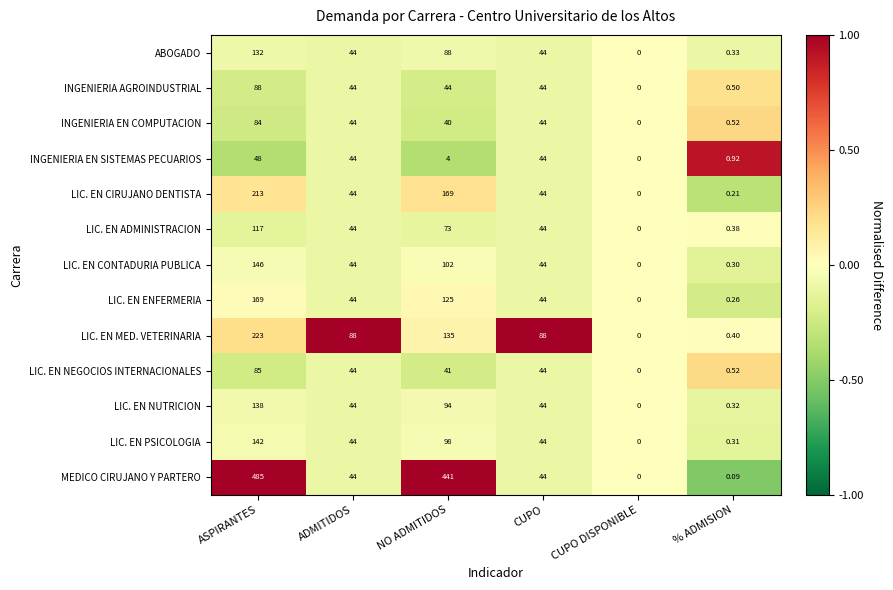

Which series changed the most between ADMITIDOS and NO ADMITIDOS?

MEDICO CIRUJANO Y PARTERO